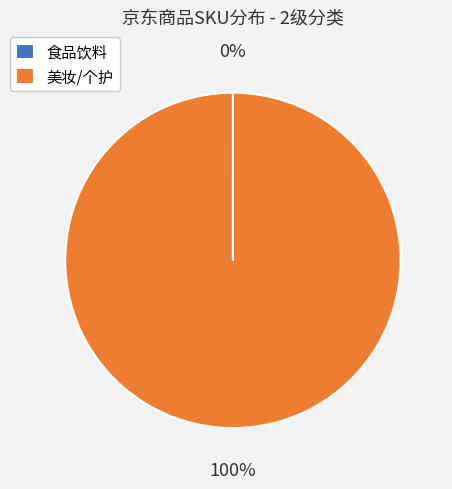

Is it true that 美妆/个护 is 100% of the pie?

True